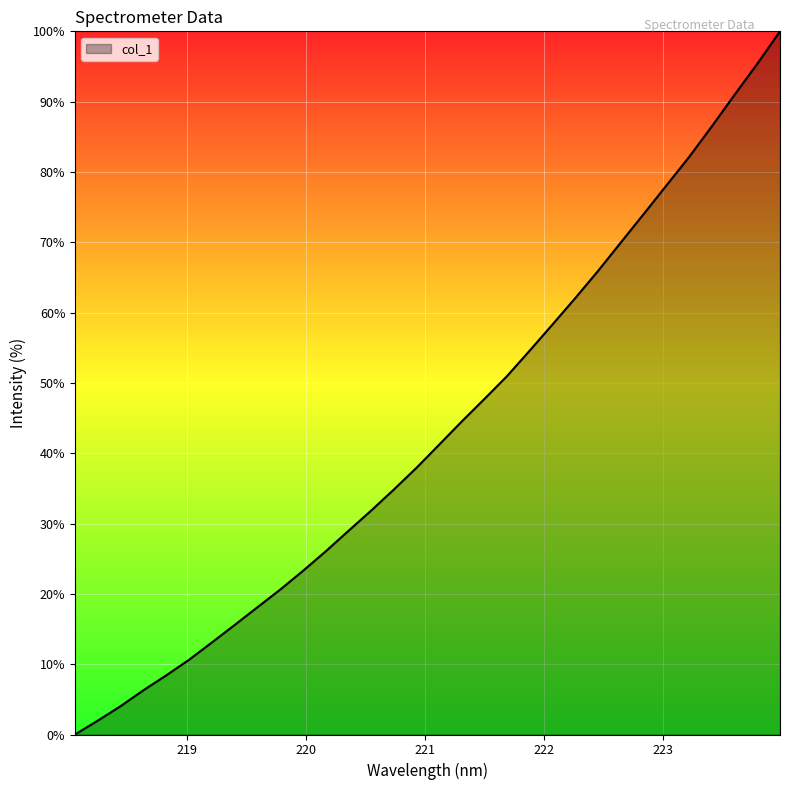

What is the difference between the maximum and minimum values?

100.0